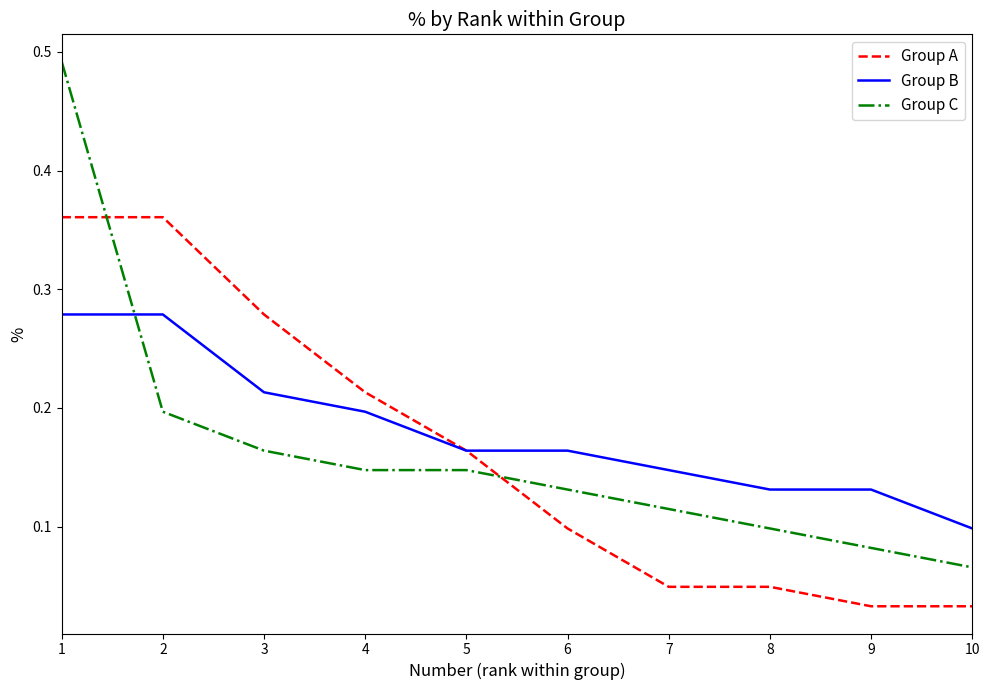

How many Group C values are between 0 and 1?

10